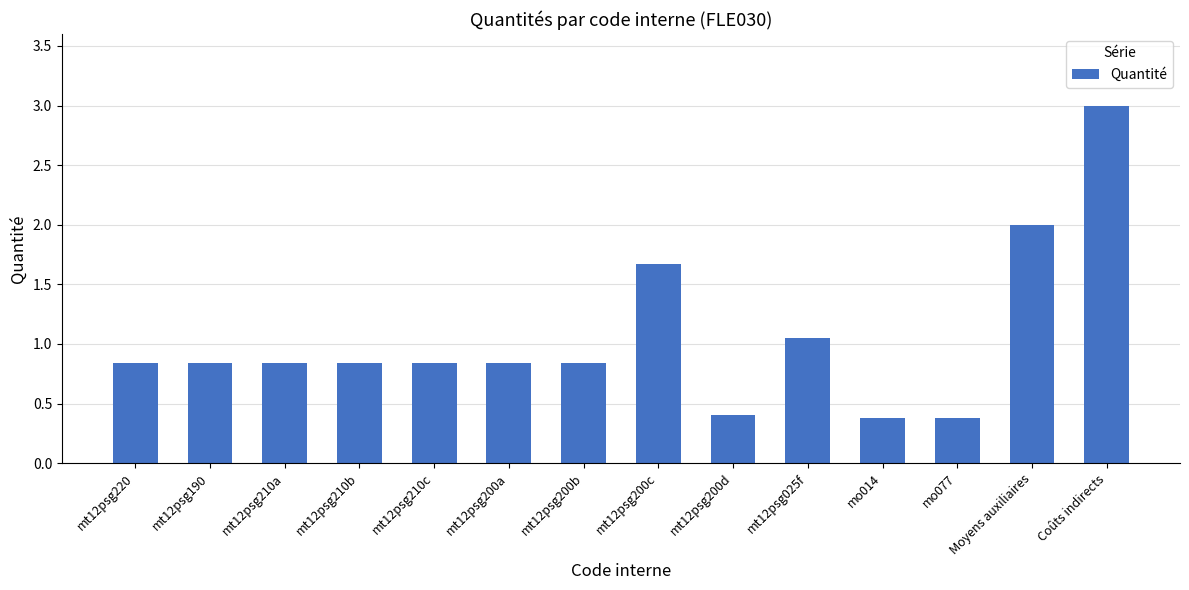

How many distinct data groups are displayed?

1